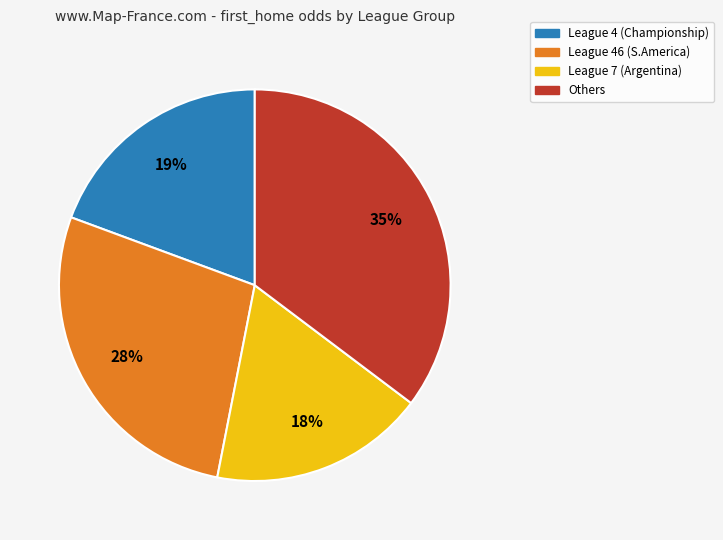

Rank the categories by value from highest to lowest.

Others, League 46 (S.America), League 4 (Championship), League 7 (Argentina)